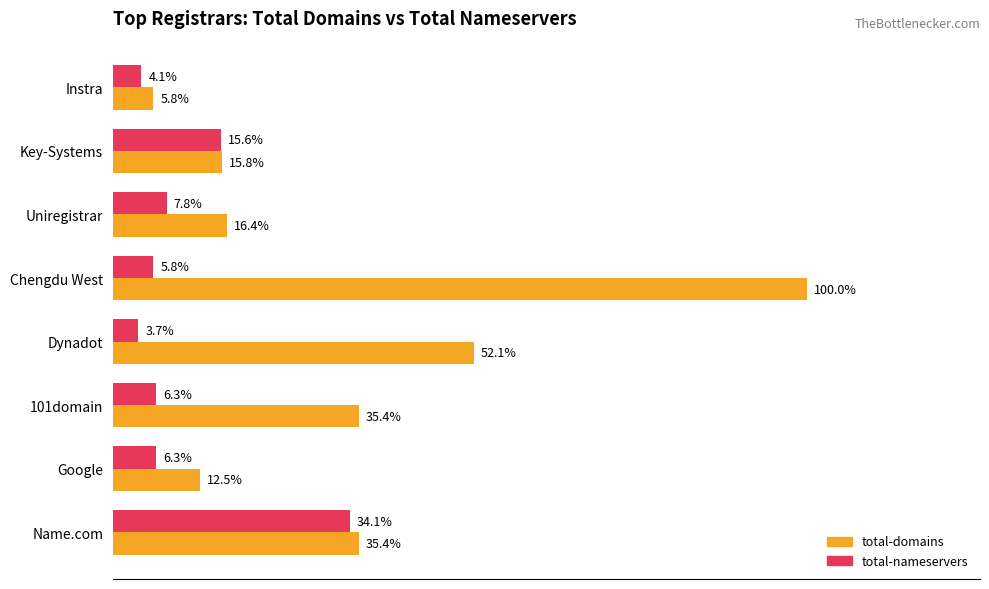

What are all the series names shown in the legend?

total-domains, total-nameservers